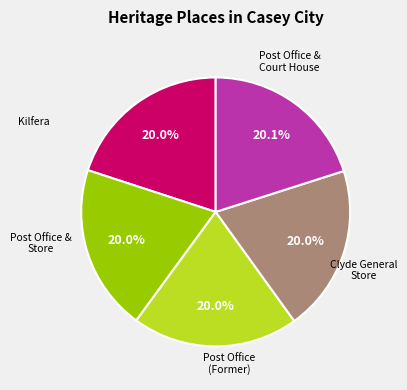

To the nearest percent, what portion does Kilfera represent?

20%